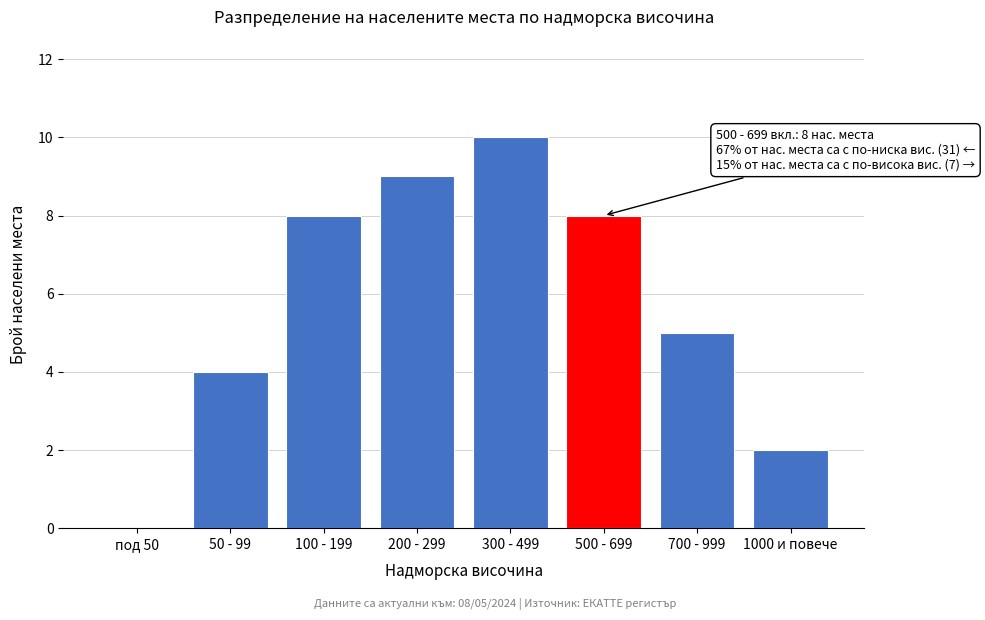

Reading right to left, what are all the values shown in this chart?

1000 и повече=2	700 - 999=5	500 - 699=8	300 - 499=10	200 - 299=9	100 - 199=8	50 - 99=4	под 50=0